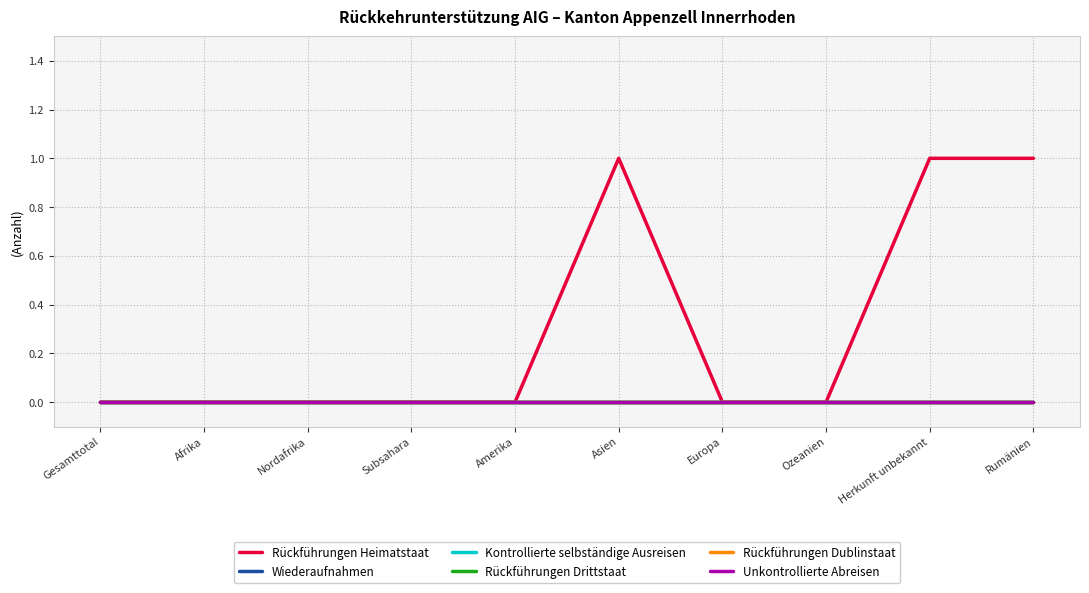

True or false: Rückführungen Heimatstaat and Rückführungen Dublinstaat cross at least once.

False